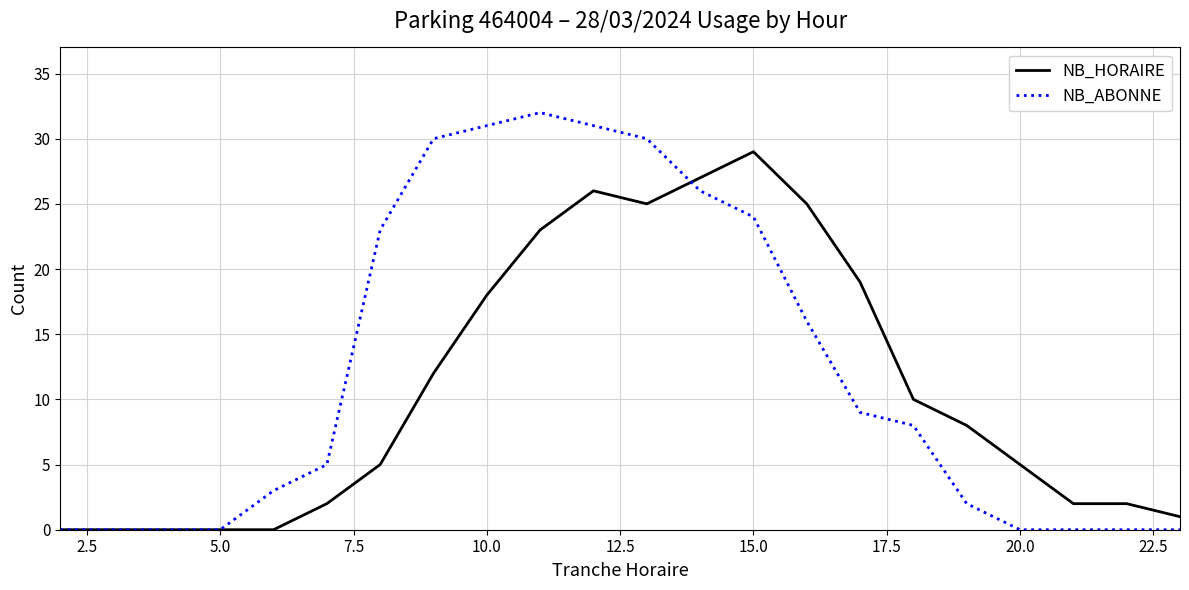

Which series has the widest spread of values?

NB_ABONNE